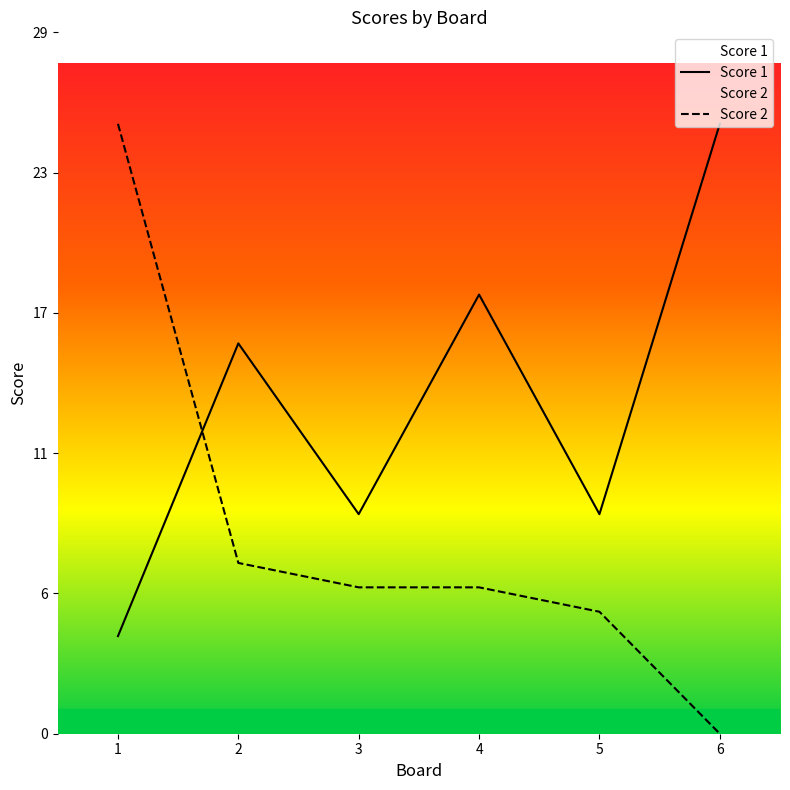

How many distinct data groups are displayed?

2